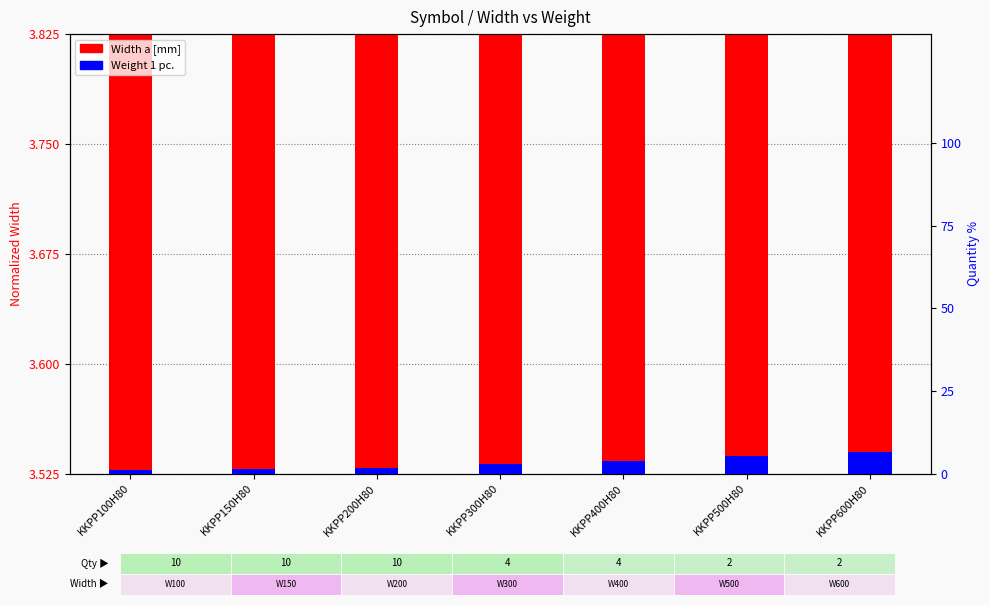

List the series in order of their peak value, lowest first.

Weight 1 pc., Width a [mm]